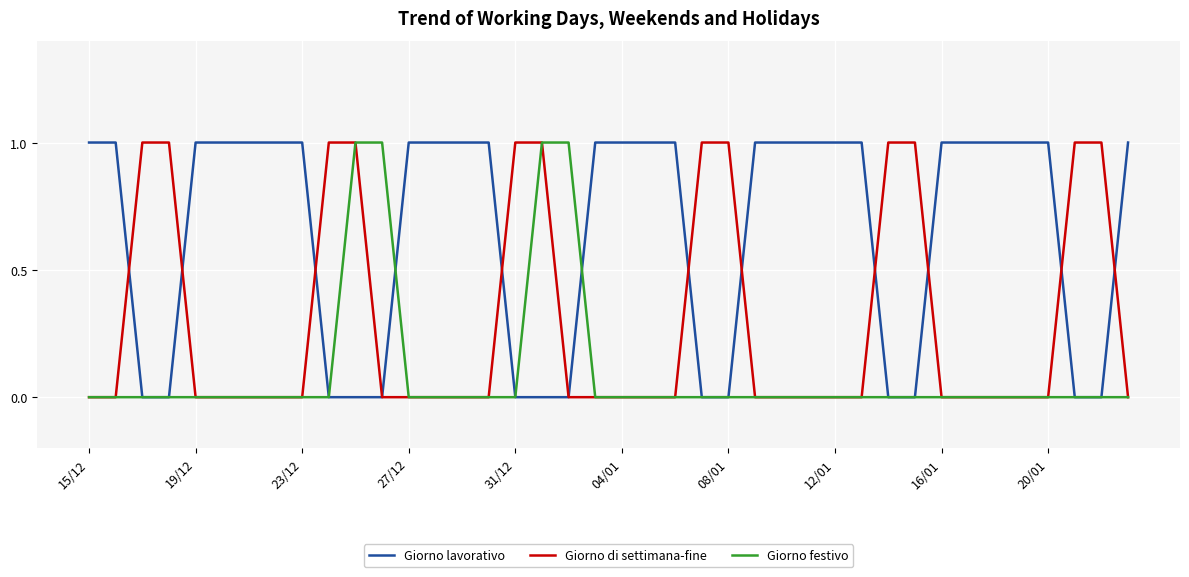

Rank the series by their average value, from highest to lowest.

Giorno lavorativo, Giorno di settimana-fine, Giorno festivo